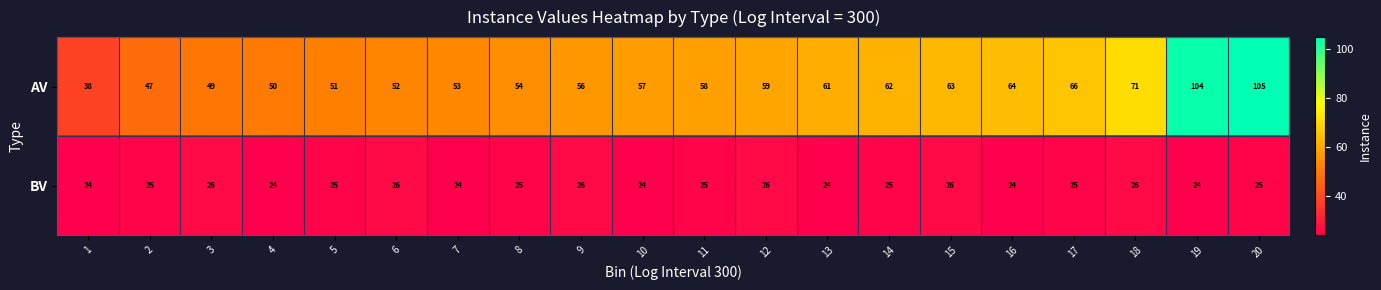

Which series changed the most between 10 and 13?

AV